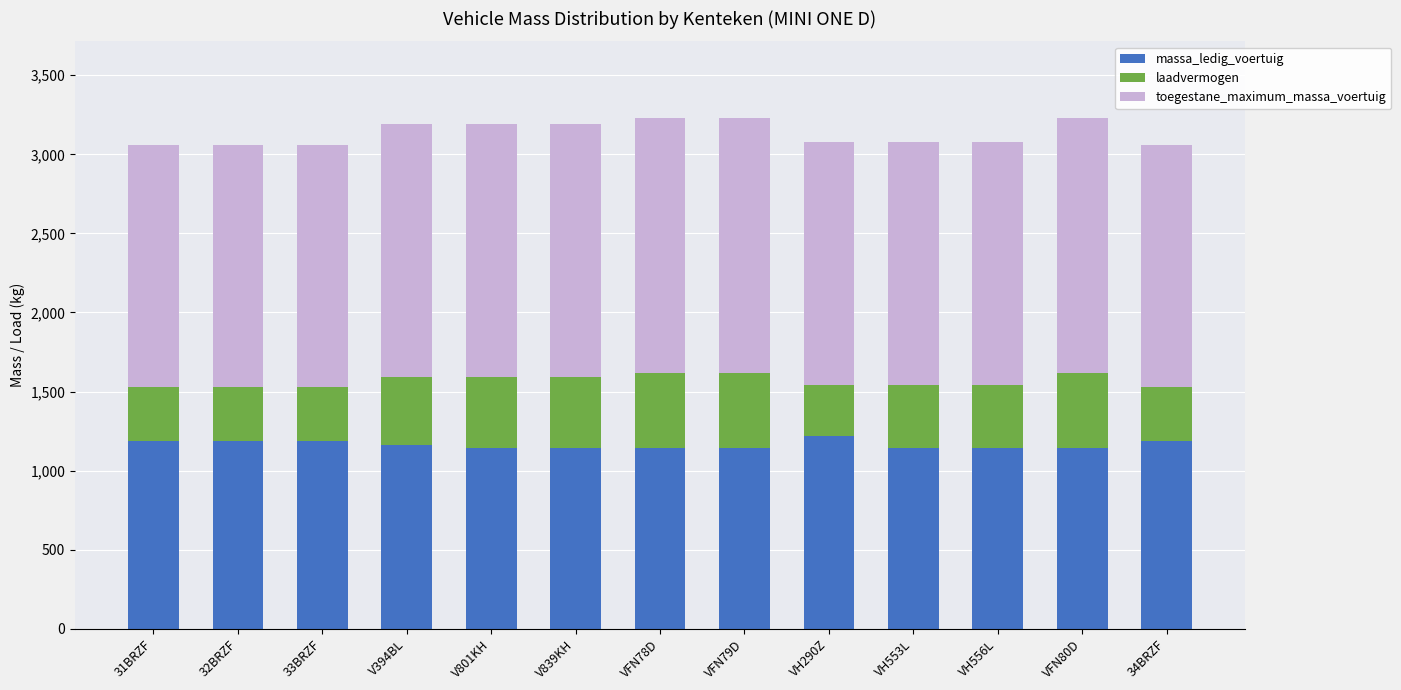

What is the total value across all series at V839KH?

3190